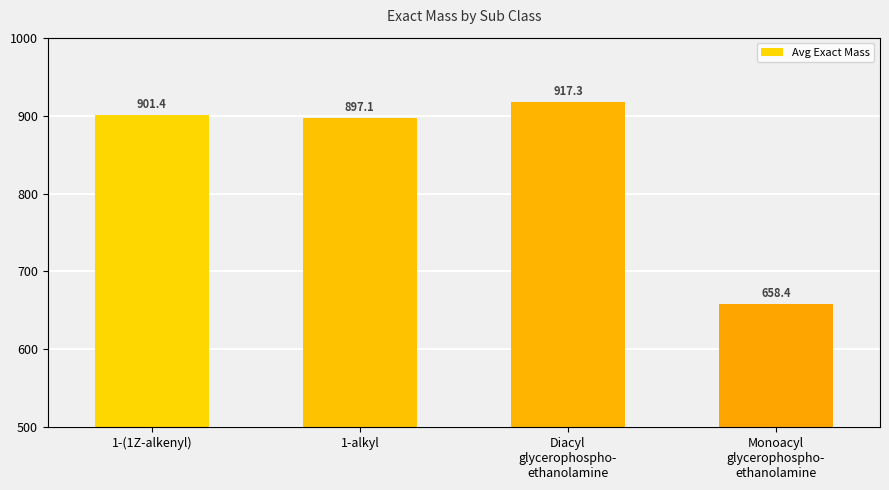

Reading right to left, extract all data points from this chart.

658.4	917.3	897.1	901.4